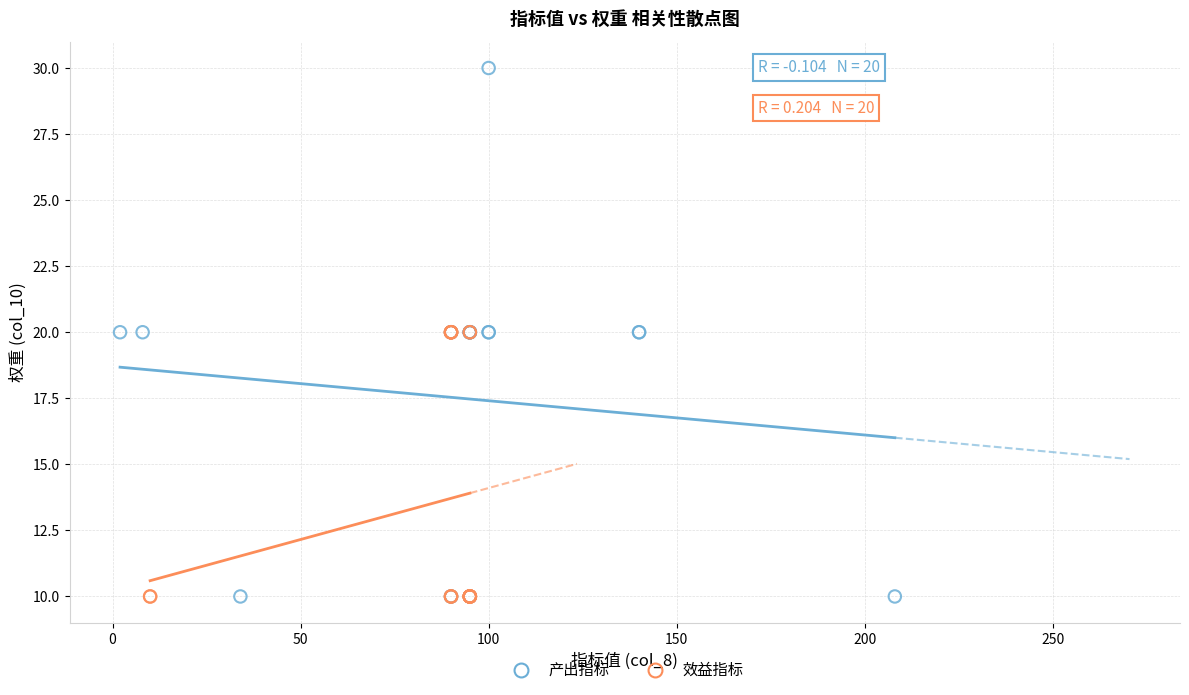

Which series contains the highest Y value?

产出指标